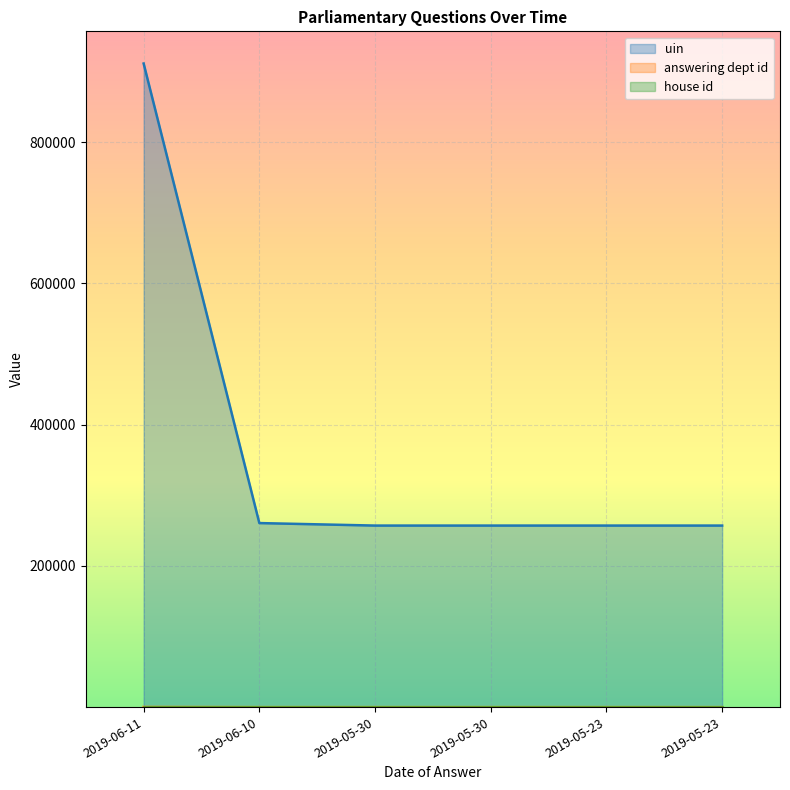

Where is the first local minimum for answering dept id?

2019-06-10